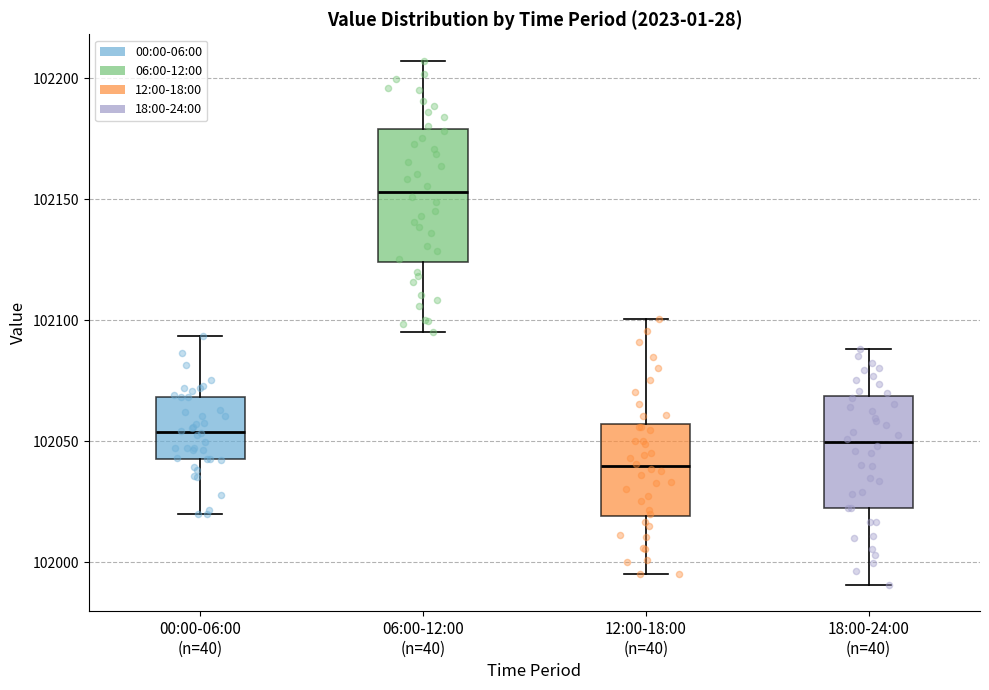

Which box has the lowest median line?

12:00-18:00 (n=40)